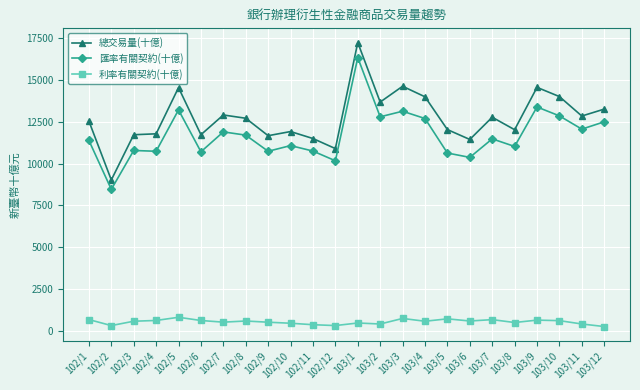

What is the sum of all 匯率有關契約(十億) values?

280591.7